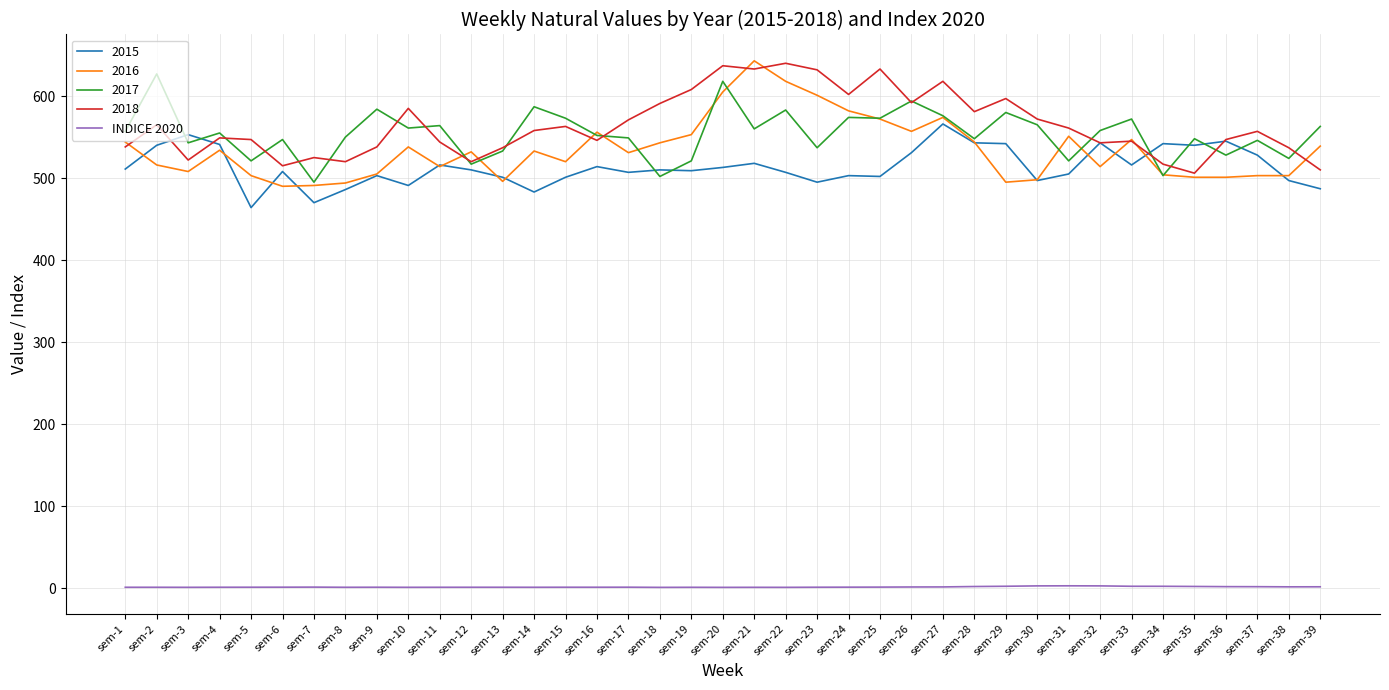

Is the value of INDICE 2020 at sem-17 greater than the value of 2015 at sem-23?

No